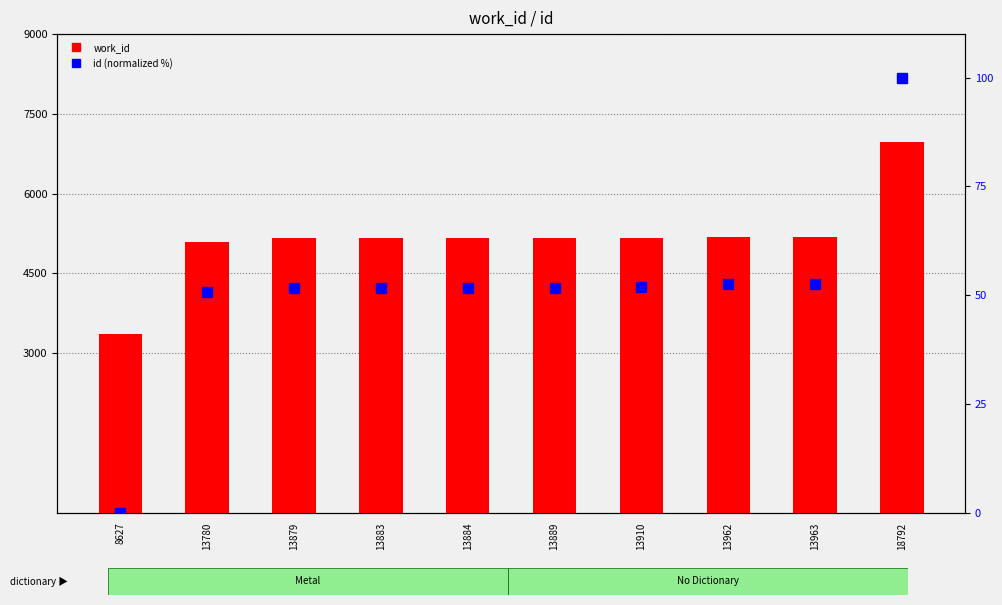

Which category has the lowest value across all series?

8627